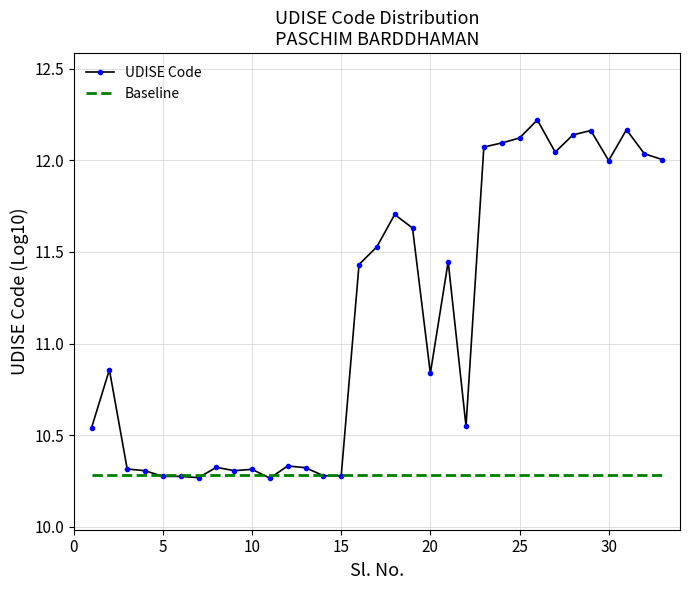

Which series has the largest total across all categories?

UDISE Code